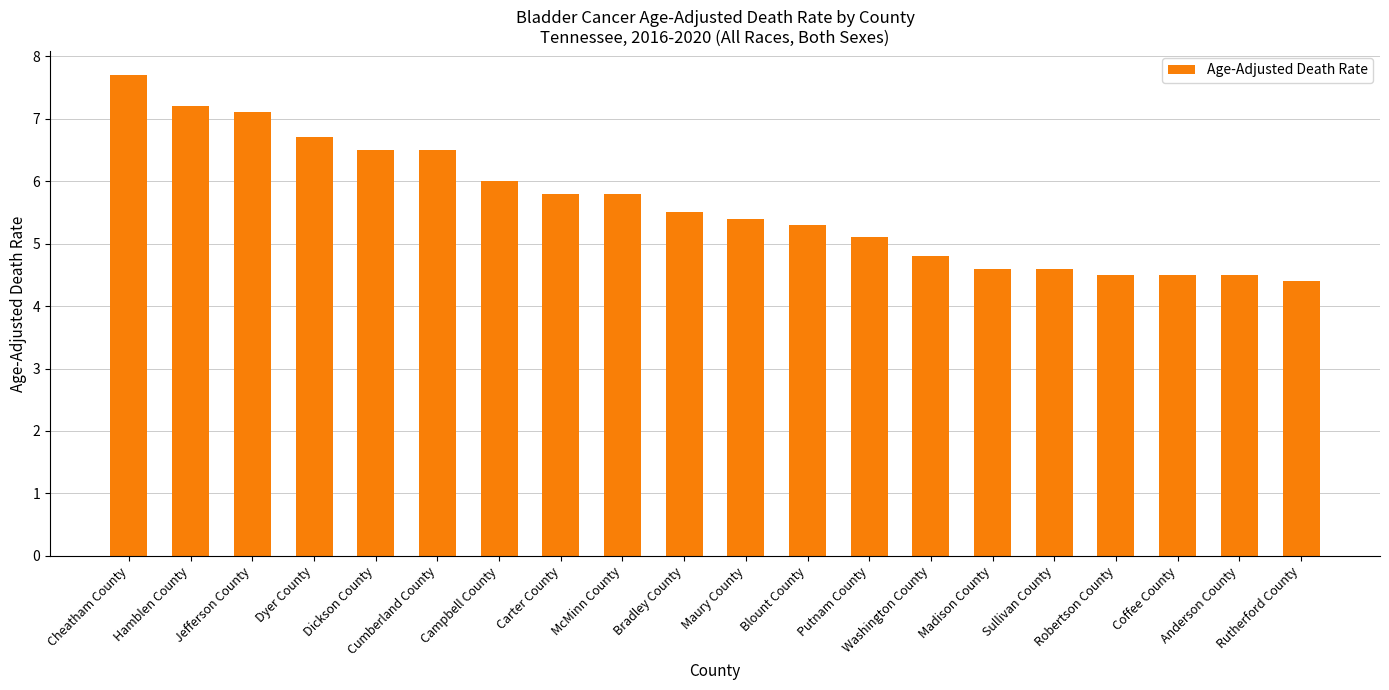

The value at Dyer County is 6.7. True or false?

True